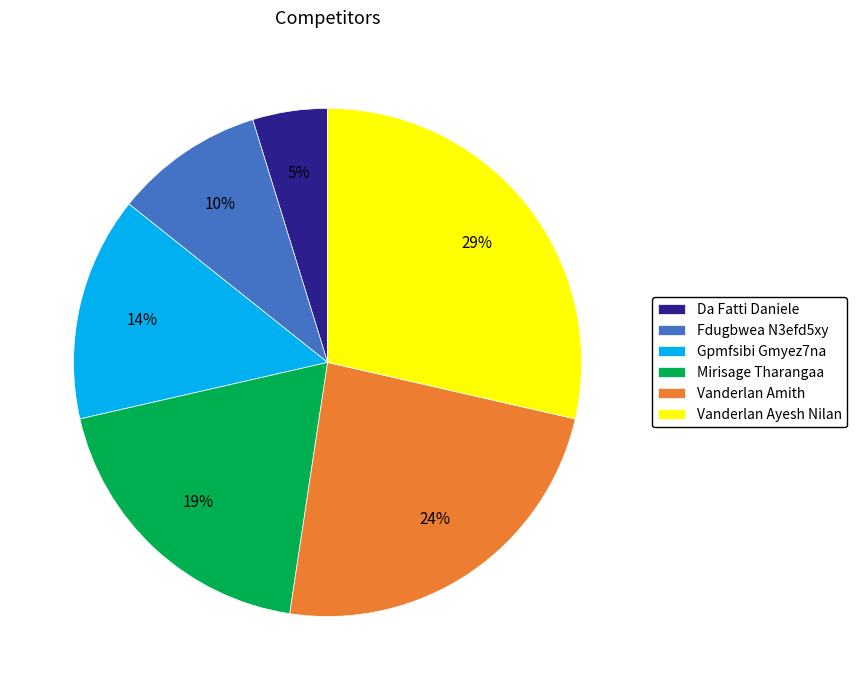

Is the sum of Vanderlan Ayesh Nilan and Vanderlan Amith greater than half?

Yes